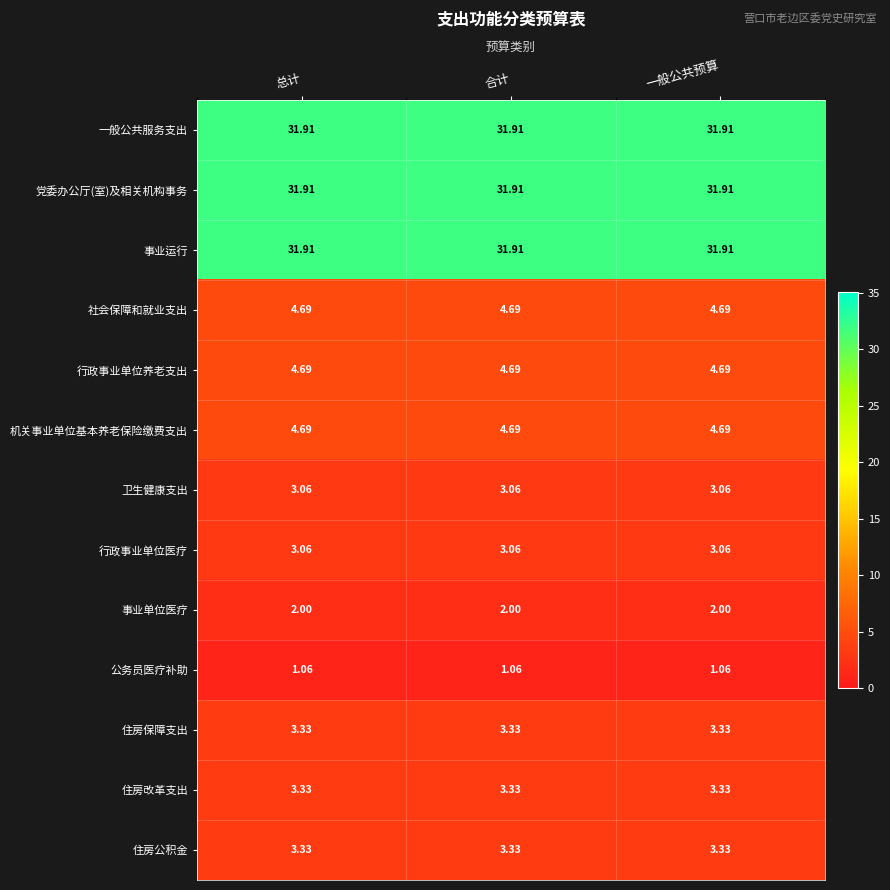

Is the value of 住房公积金 at 一般公共预算 greater than the value of 行政事业单位医疗 at 合计?

Yes